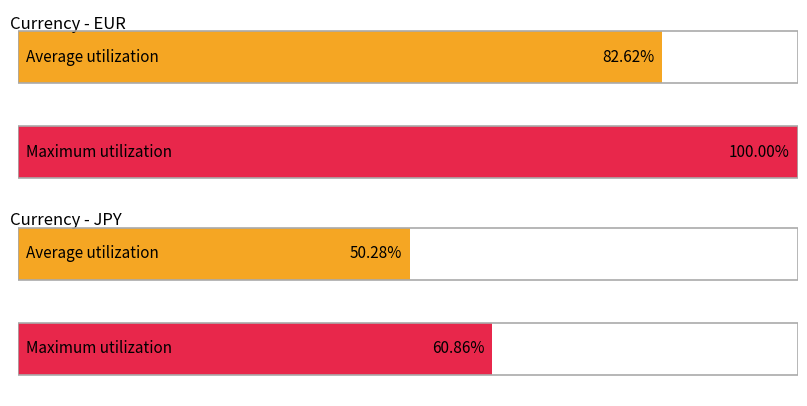

Is it true that Average utilization equals 32024.4 at 7?

False